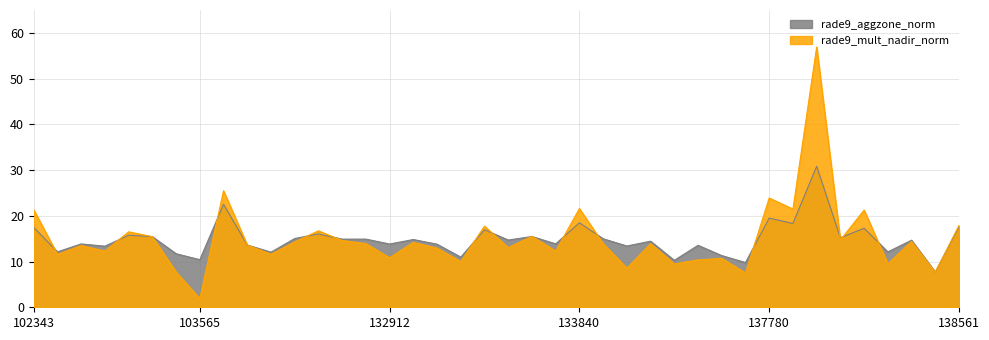

How many lines are shown in the chart?

2